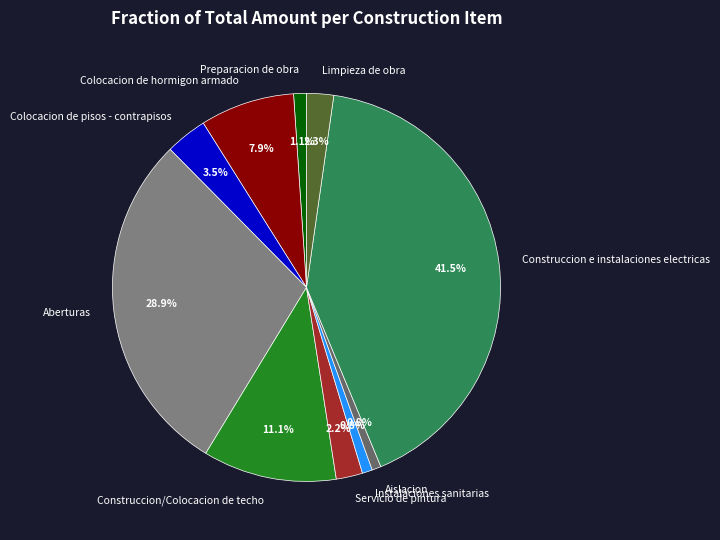

The Servicio de pintura slice represents 17% of the pie. True or false?

False